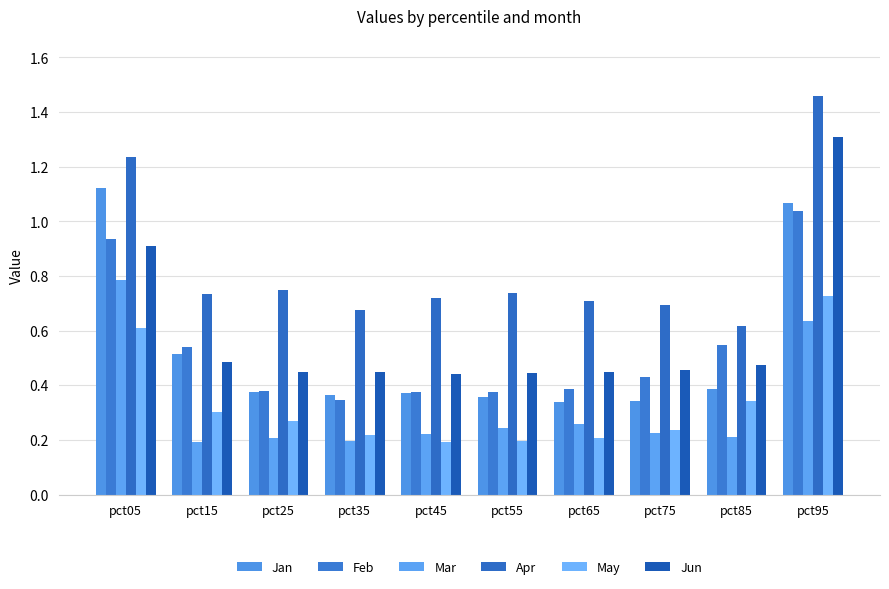

How many bars are there in each group?

6